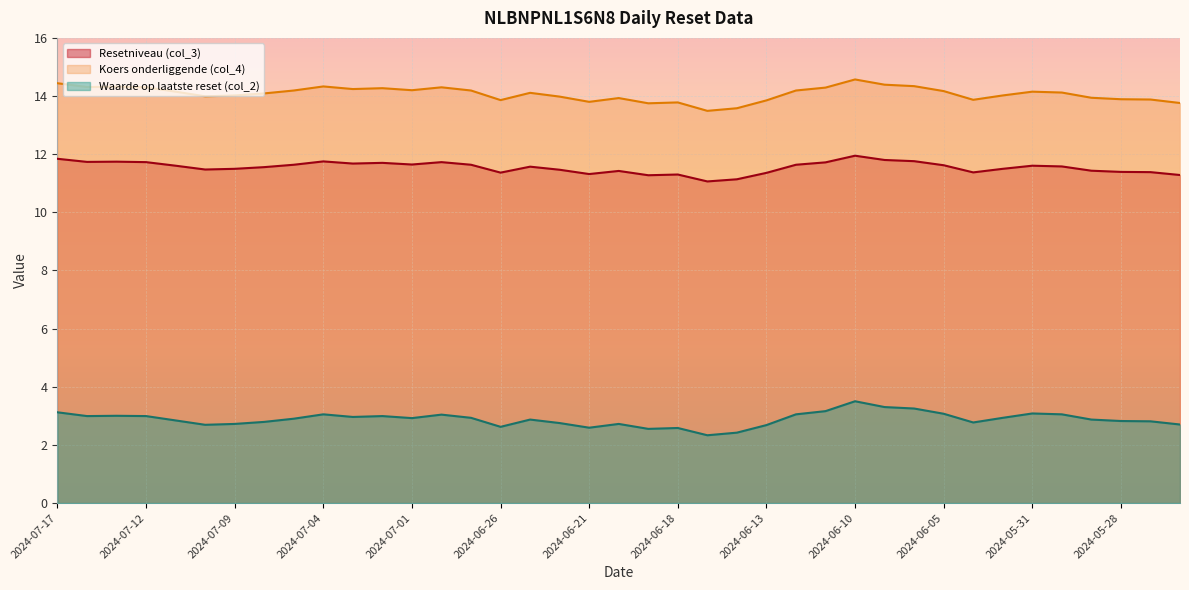

Rank the series at 2024-07-02 from highest to lowest value.

Koers onderliggende (col_4), Resetniveau (col_3), Waarde op laatste reset (col_2)